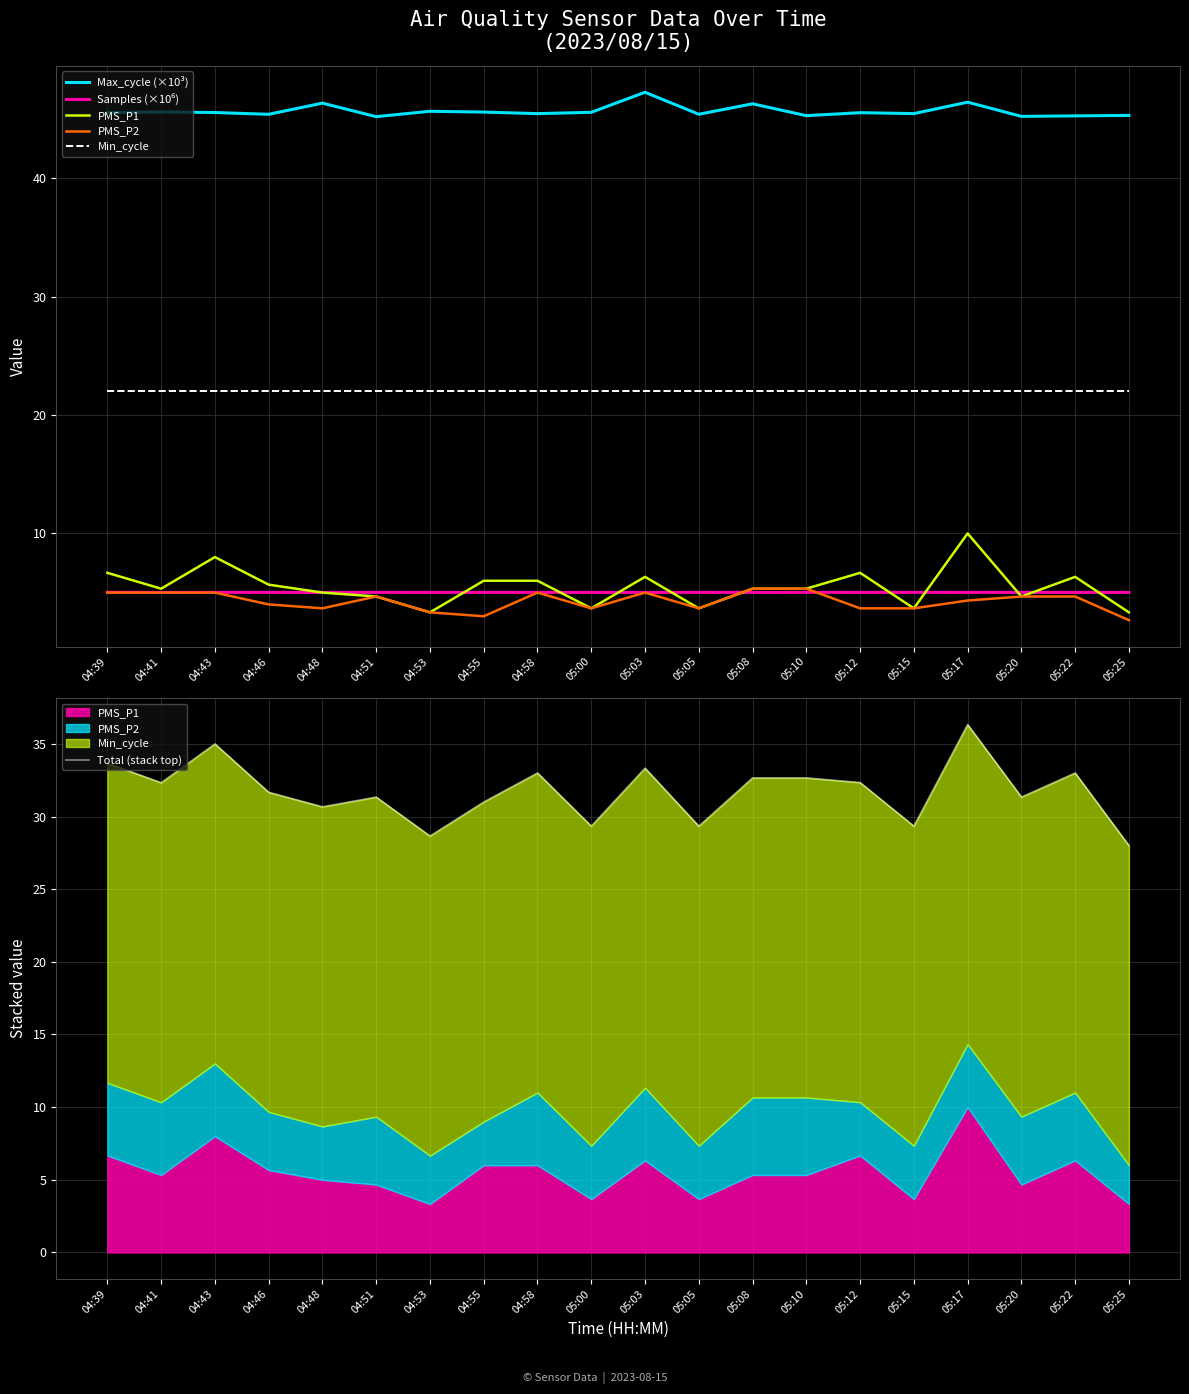

True or false: PMS_P1 and Total (stack top) intersect in this chart.

False